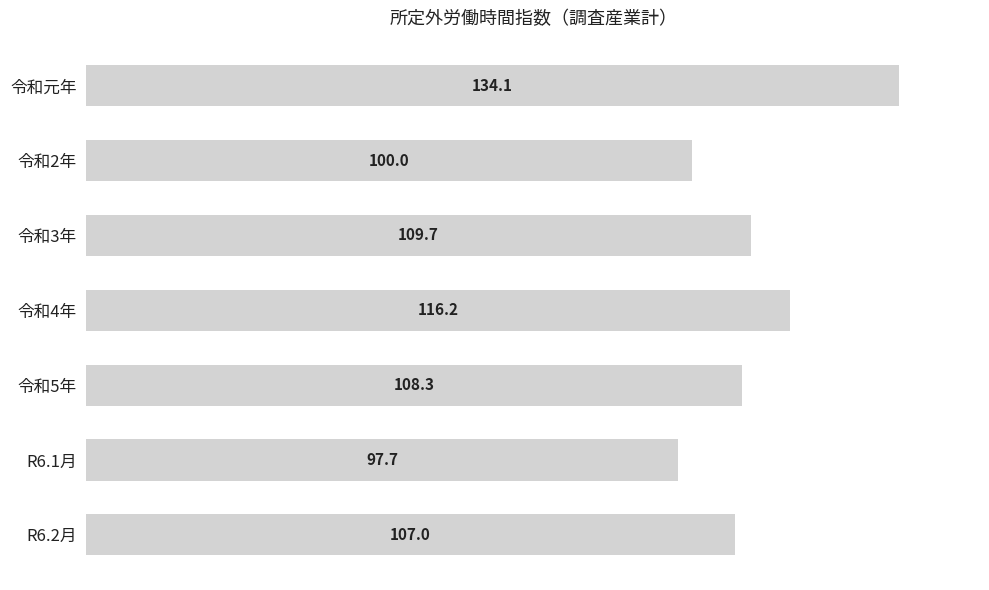

What is the average value?

110.4